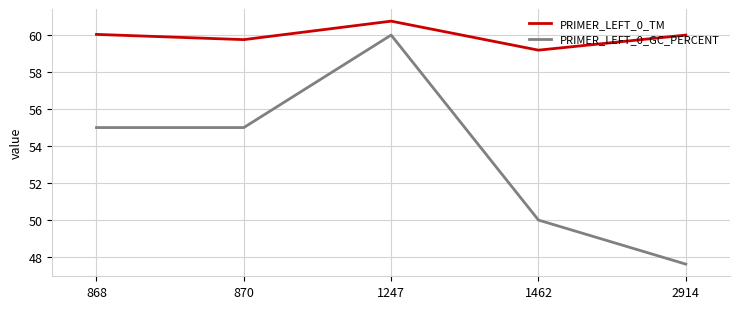

What is the difference between the maximum and minimum values in the PRIMER_LEFT_0_GC_PERCENT series?

12.4